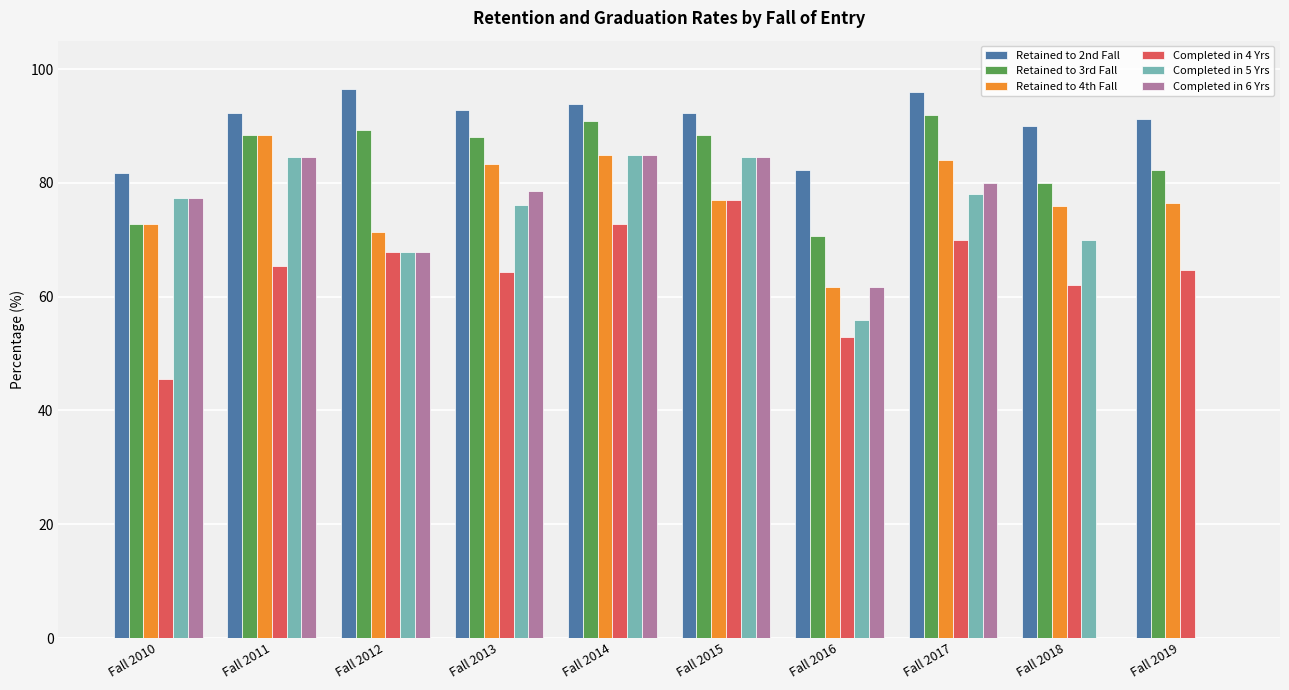

The Retained to 2nd Fall series shows 126.3 at Fall 2016. True or false?

False